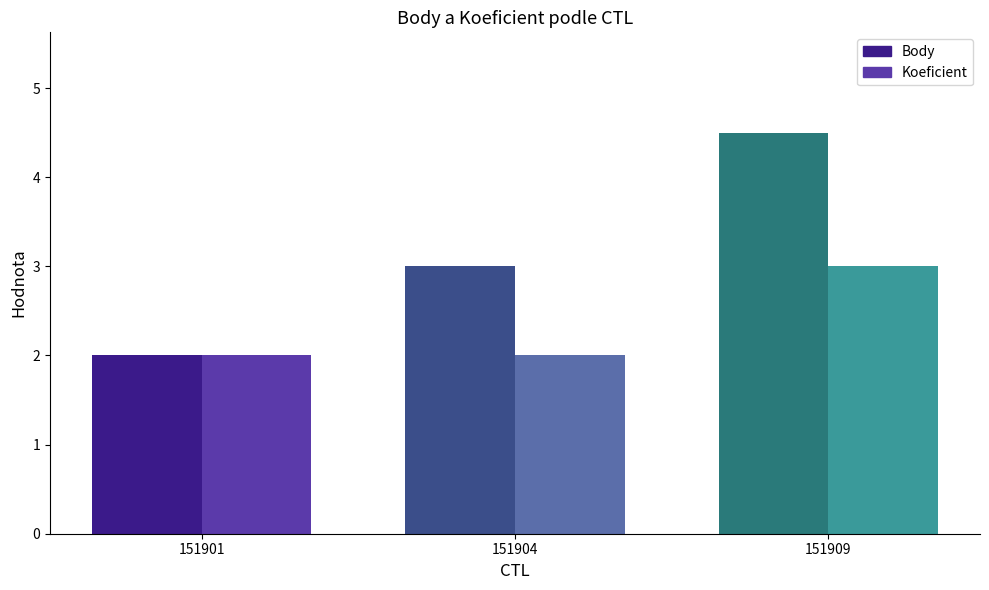

How many data points in Body are above 3?

1